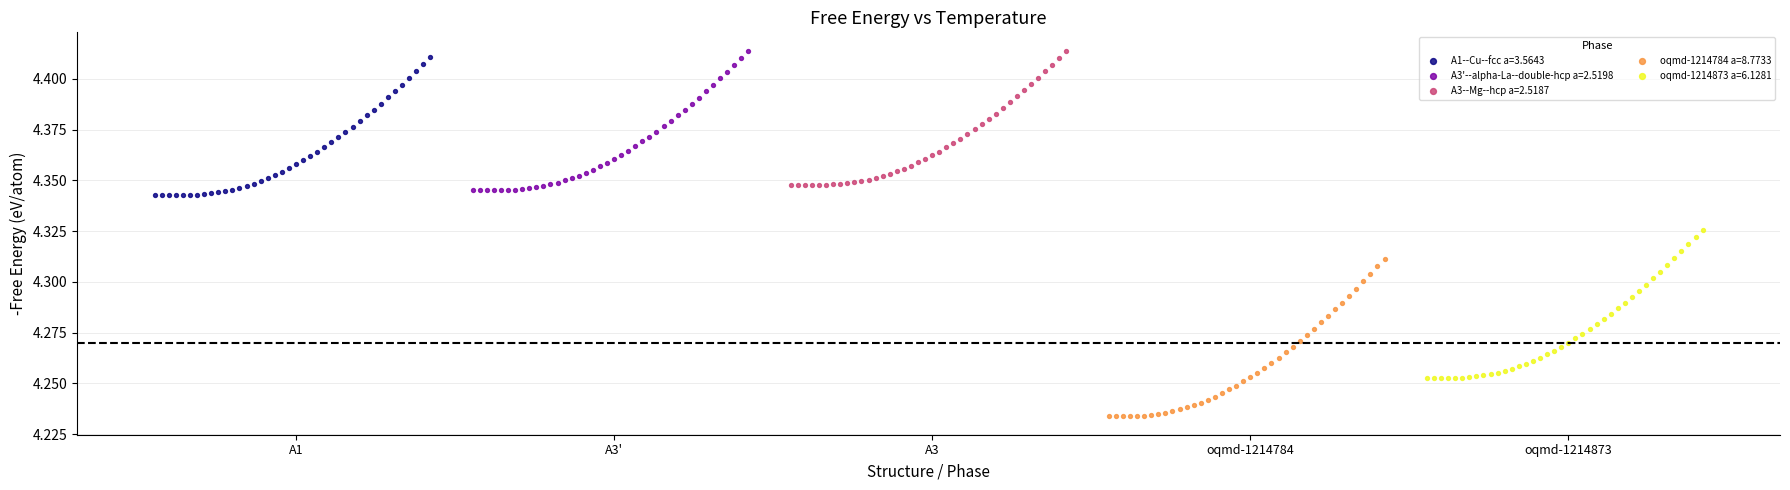

Which series reaches the minimum Y coordinate?

oqmd-1214784 a=8.7733